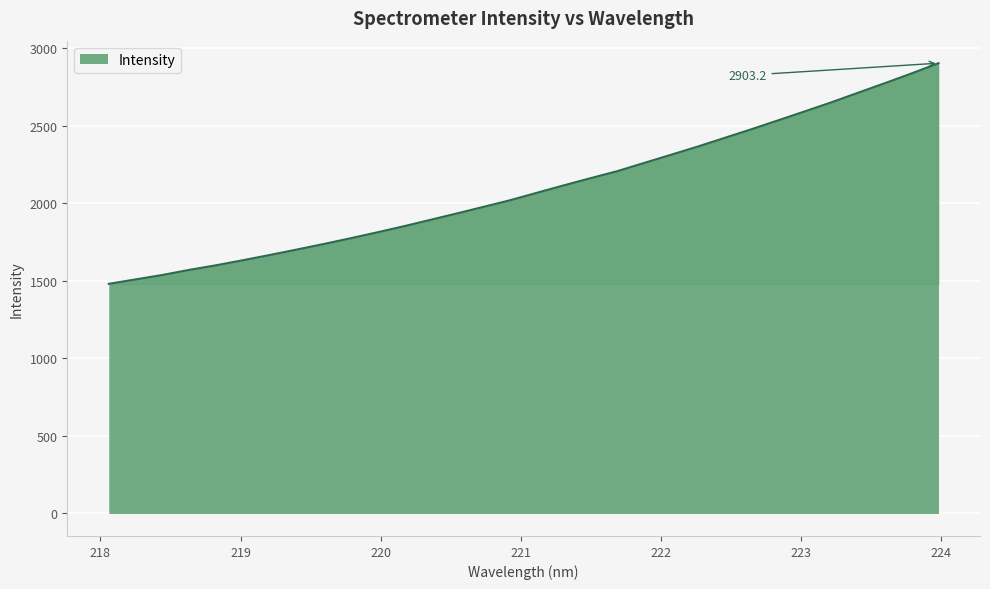

What is the greatest value displayed?

2903.2